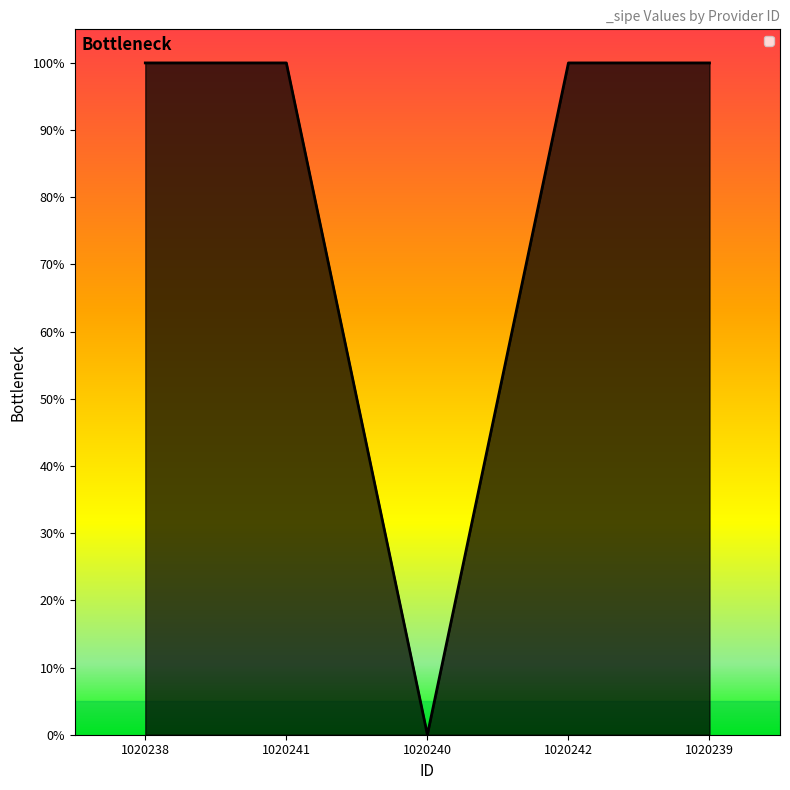

Does the chart display data point markers on the line(s)?

No